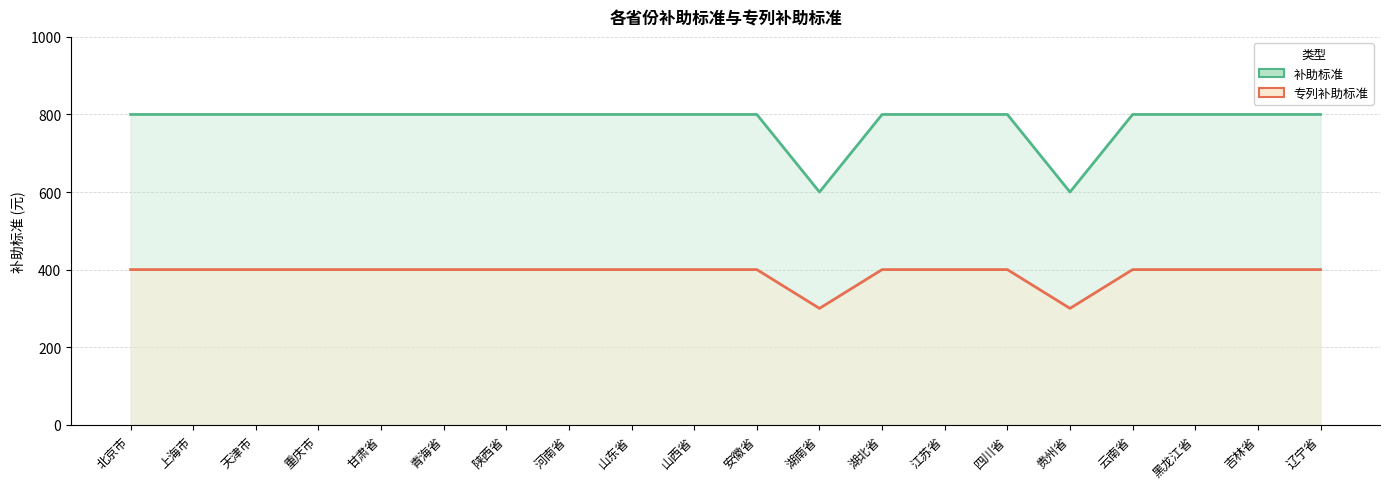

Which category has the lowest value across all series?

湖南省